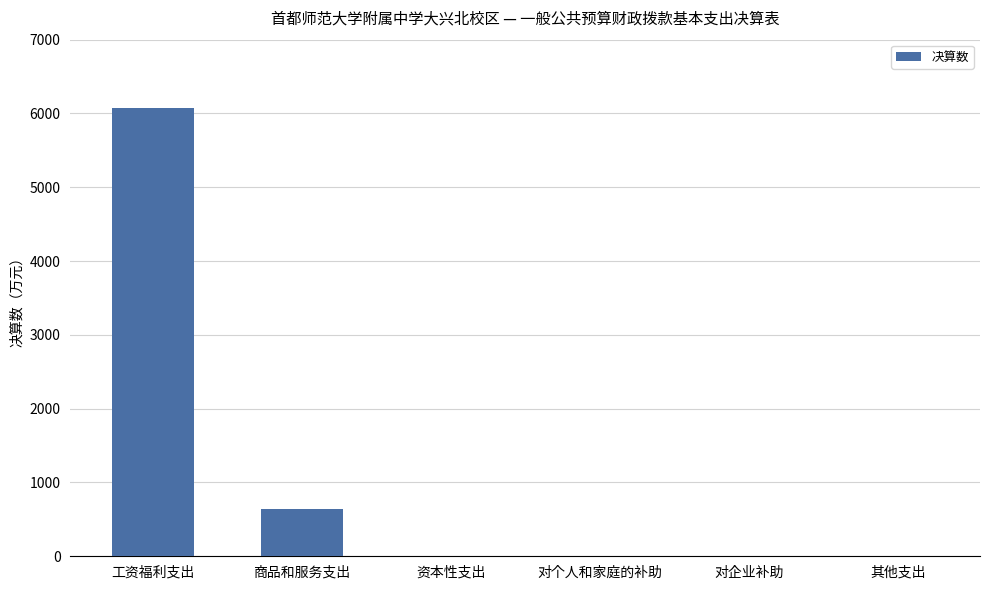

At which category does the chart reach its peak across all series?

工资福利支出